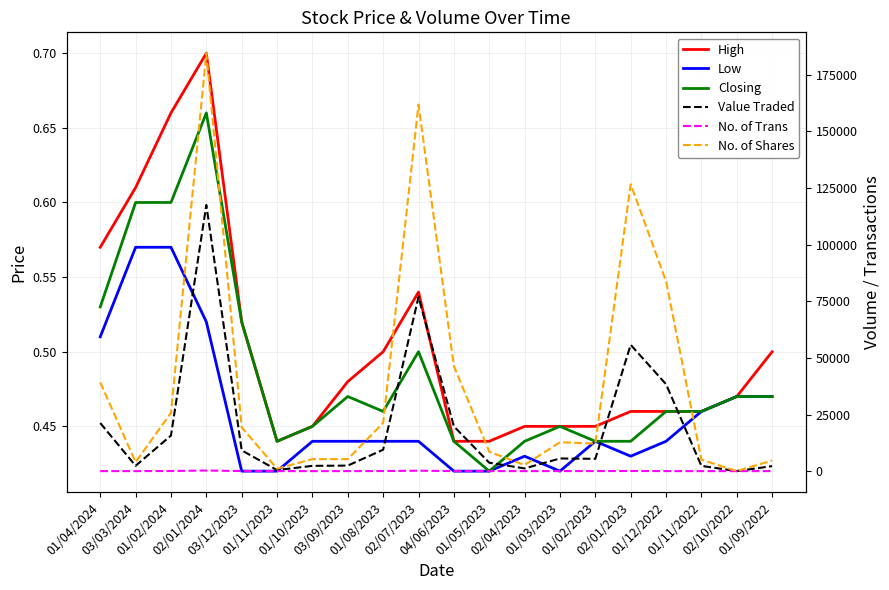

True or false: Low and High intersect in this chart.

False